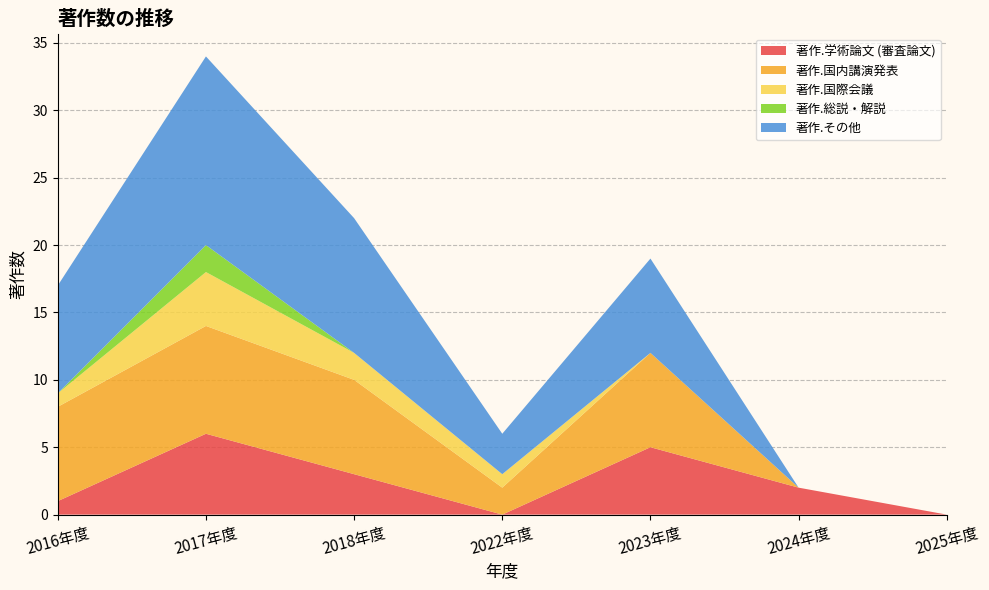

Reading left to right, list all the values displayed in this chart.

著作.学術論文 (審査論文): 1	6	3	0	5	2	0
著作.国内講演発表: 7	8	7	2	7	0	0
著作.国際会議: 1	4	2	1	0	0	0
著作.総説・解説: 0	2	0	0	0	0	0
著作.その他: 8	14	10	3	7	0	0